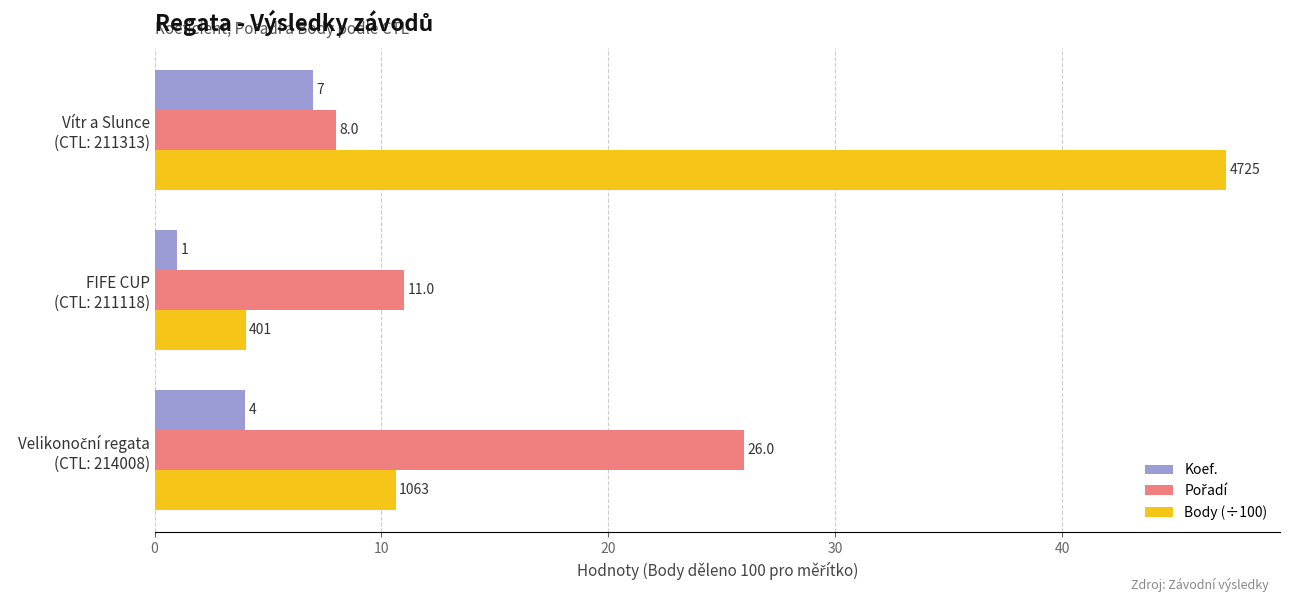

How many Koef. values are between 1 and 7?

3